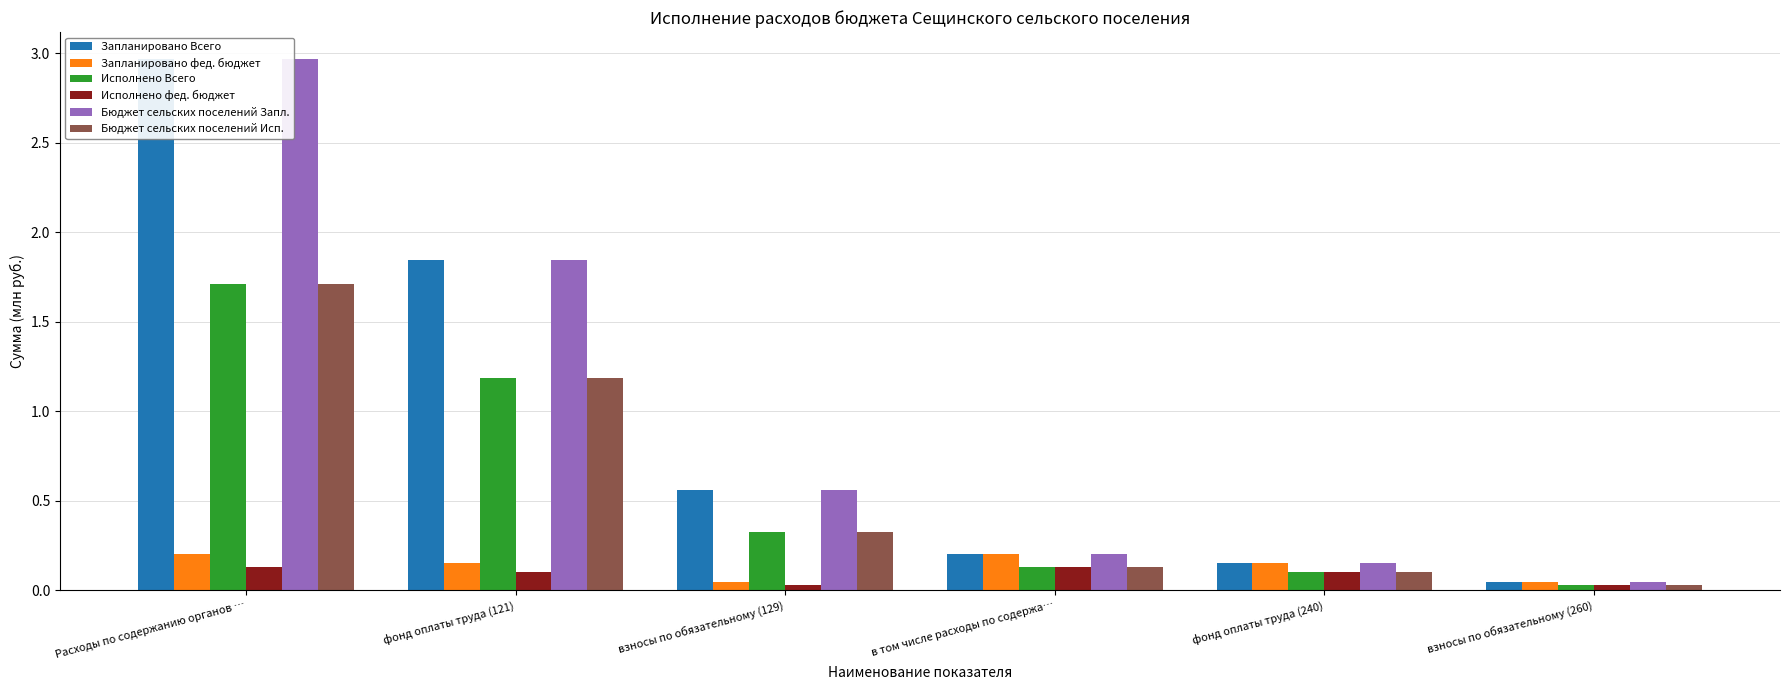

The value of Бюджет сельских поселений Запл. at взносы по обязательному (129) is 0.1. True or false?

False